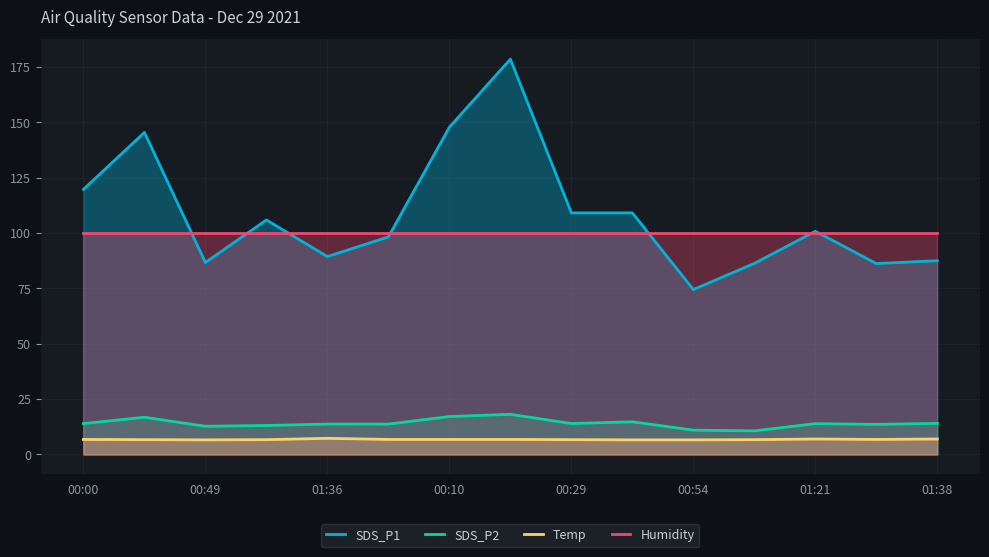

Between 01:36 and 01:21, which series saw the biggest shift?

SDS_P1